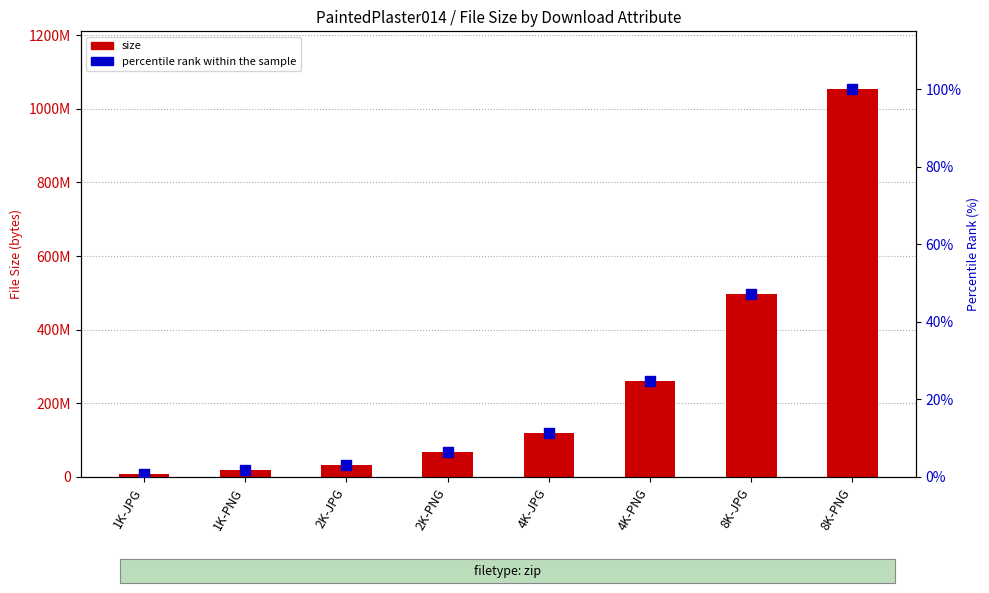

Which series reaches the maximum Y coordinate?

size